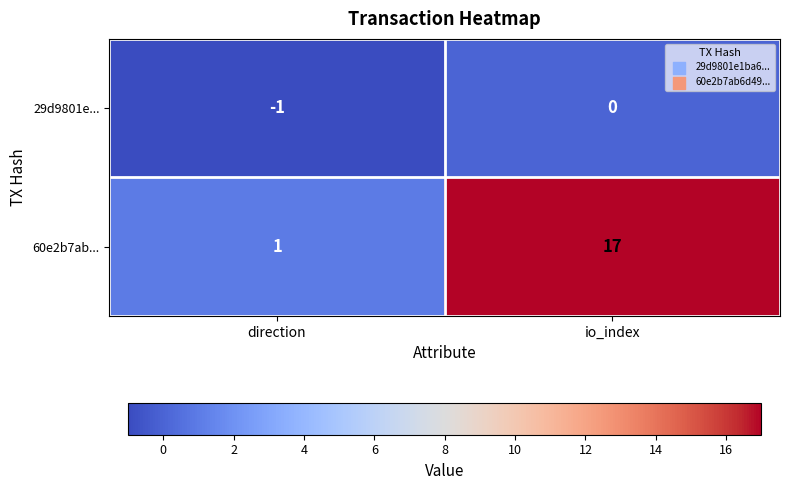

What is the minimum value shown in the chart?

-1